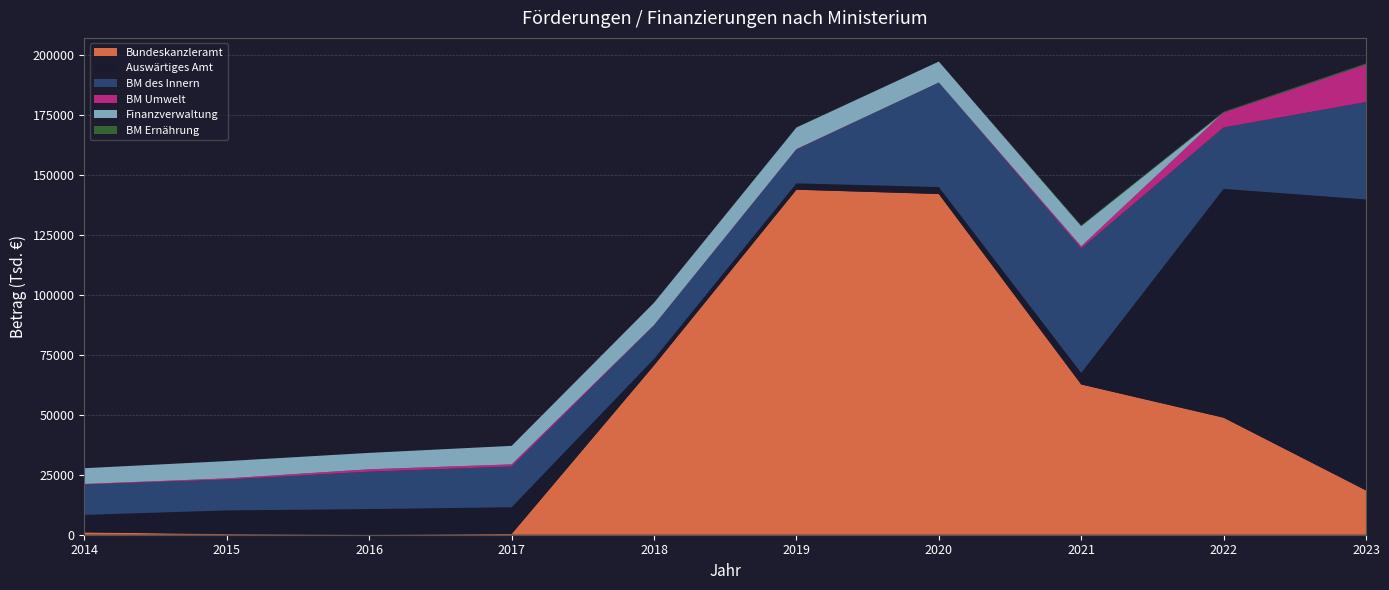

Reading left to right, extract all data points from this chart.

Bundeskanzleramt: 979	273	49	324	70644	143912	142118	62682	48818	18494
Auswärtiges Amt: 7311	9867	10651	11142	2711	2648	2906	4825	95455	121349
BM des Innern: 12625	12861	15588	16974	13940	14091	43570	51901	25594	40625
BM Umwelt: 260	499	1005	906	171	196	44	908	6231	15605
Finanzverwaltung: 6576	7212	6844	7727	9309	9006	8728	8418	7	56
BM Ernährung: 0	0	0	0	44	108	0	347	343	463